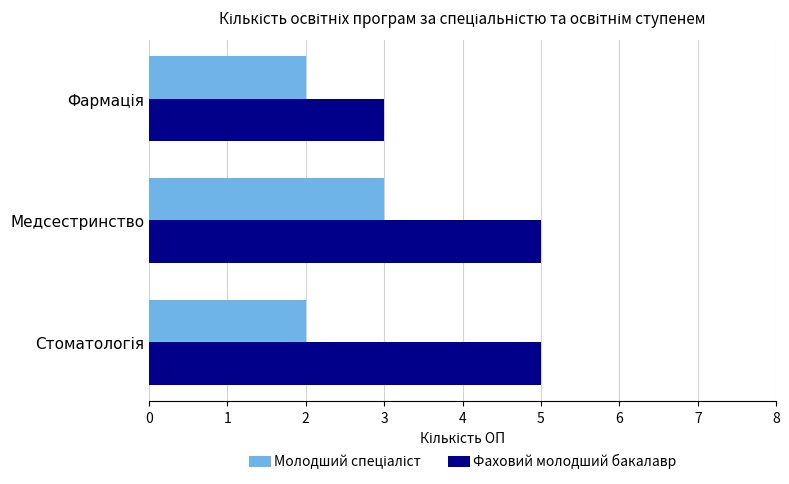

At which category is the sum across all series the highest?

Медсестринство